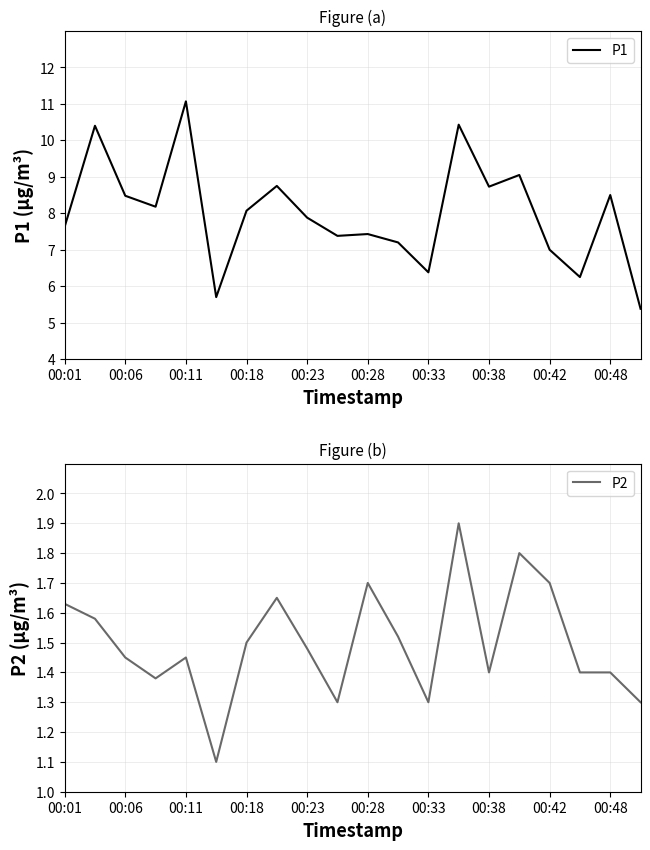

True or false: P2 has more than 1 points higher than both neighbors.

True